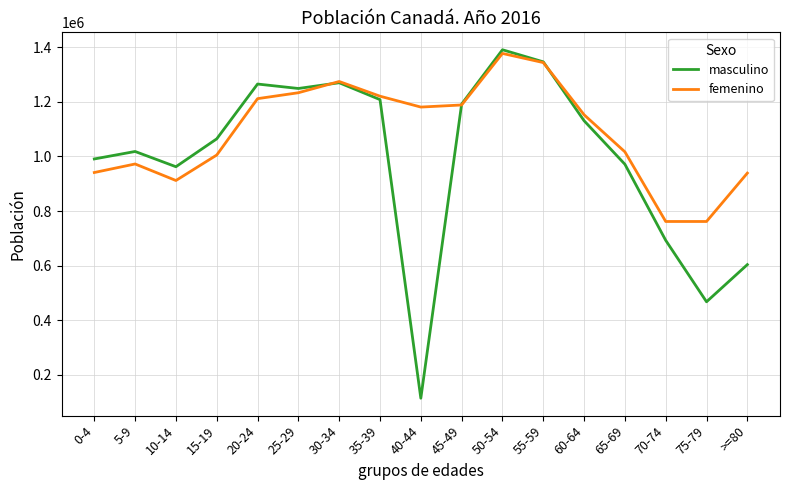

Does the chart have visible grid lines?

Yes